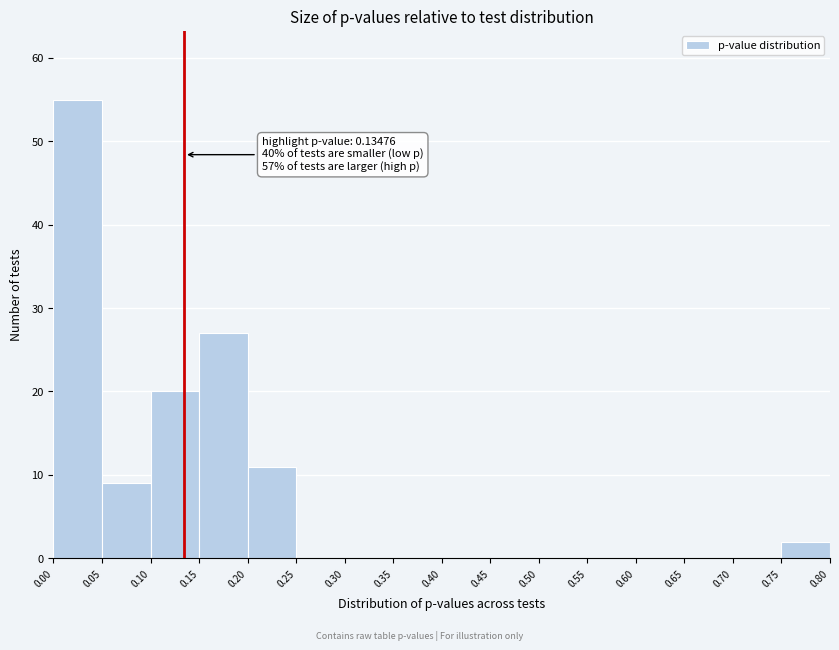

Over which range of the x-axis is the bar tallest?

0.00 to 0.05